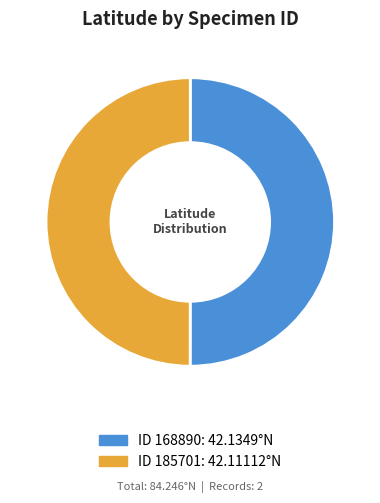

Rank the categories by value from lowest to highest.

185701, 168890